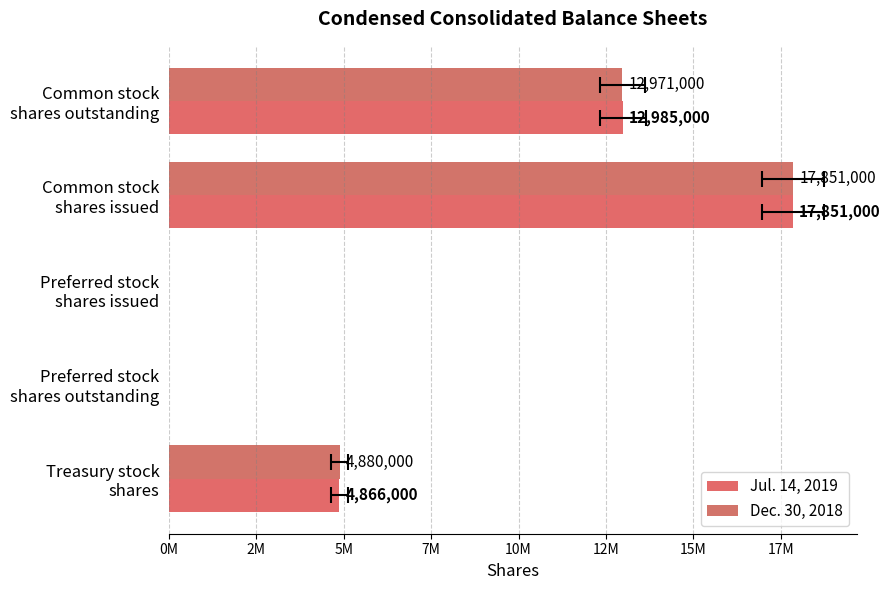

How many series are shown in this chart?

2